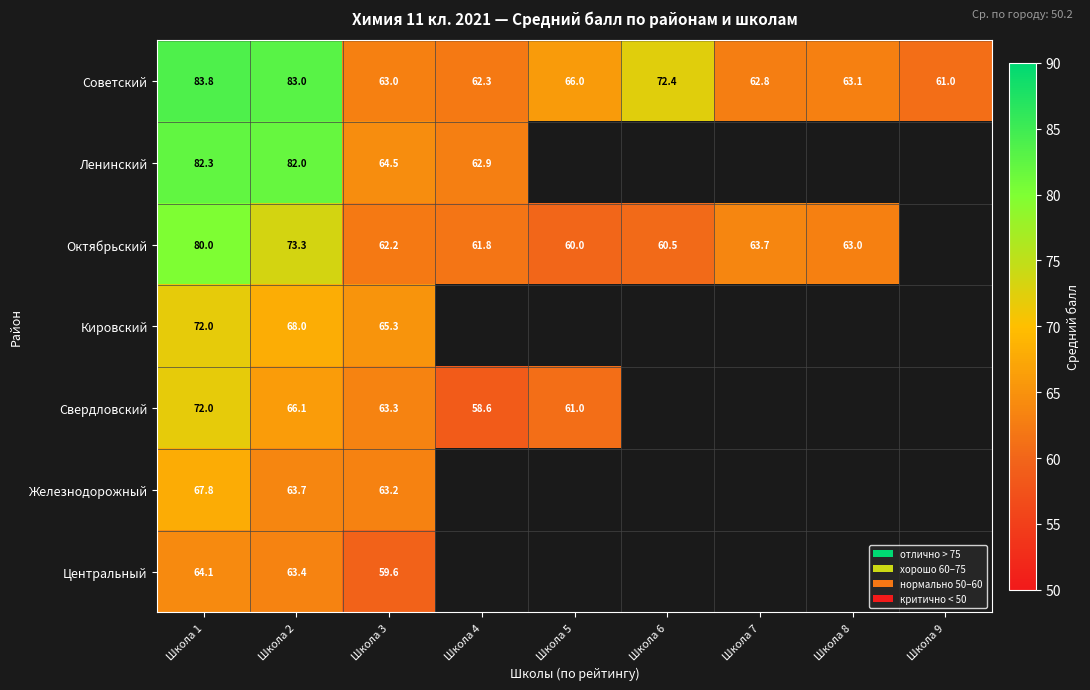

What is the total value across all series at Школа 2?

499.5